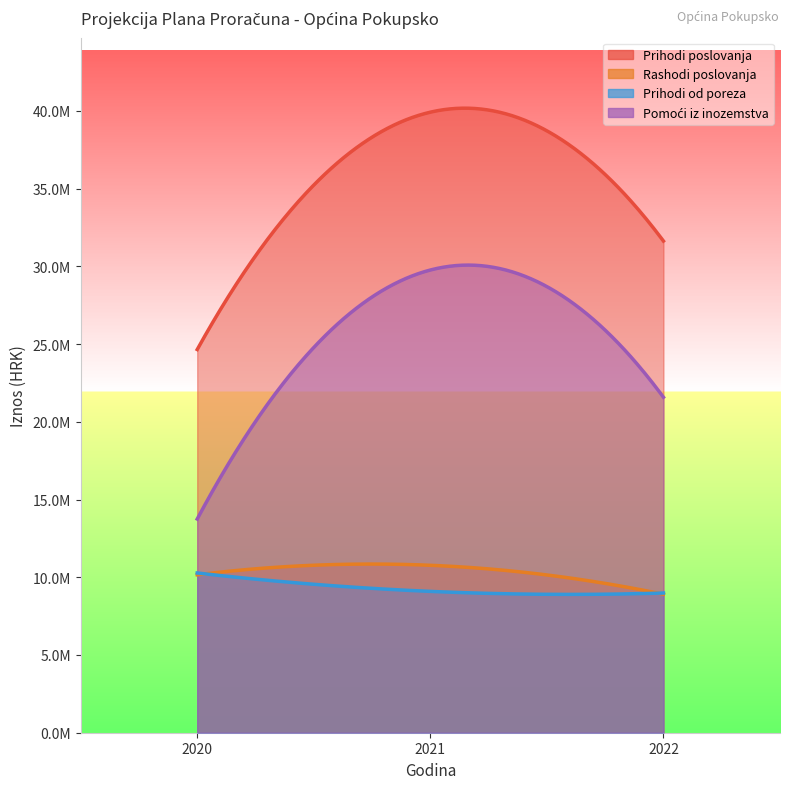

The Prihodi poslovanja series shows 24648400.4 at 2020. True or false?

True